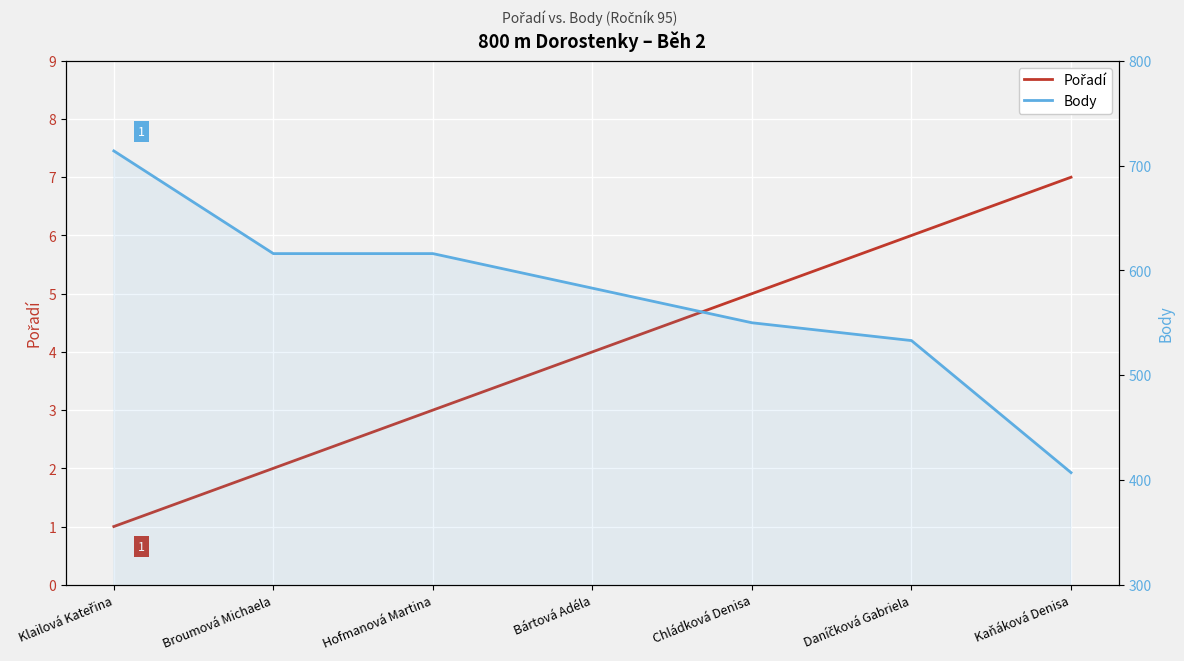

Is the value of Pořadí at Kaňáková Denisa greater than the value of Body at Chládková Denisa?

No